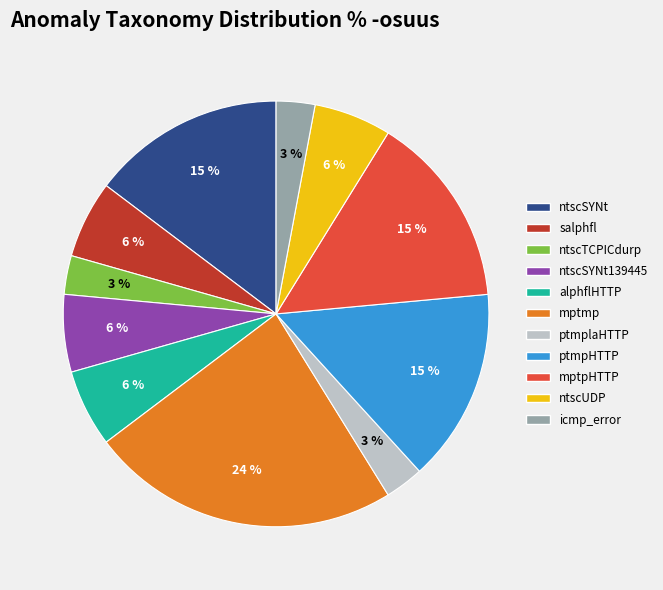

How many slices are in this pie chart?

11